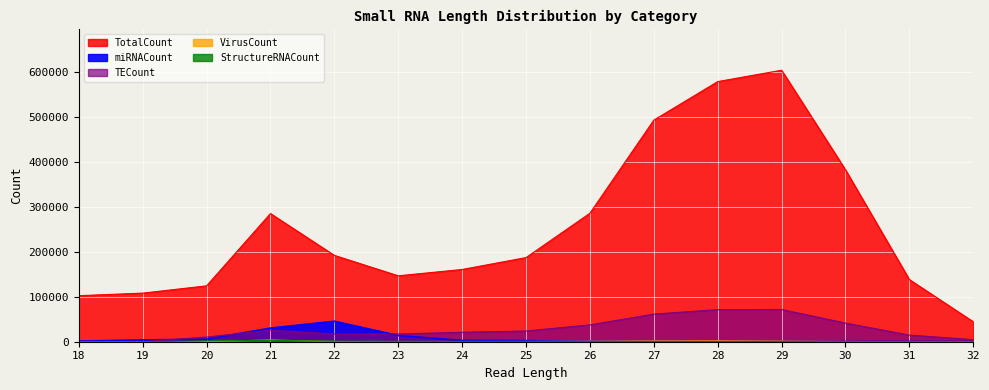

What is the difference between the miRNACount values at 31 and 28?

240